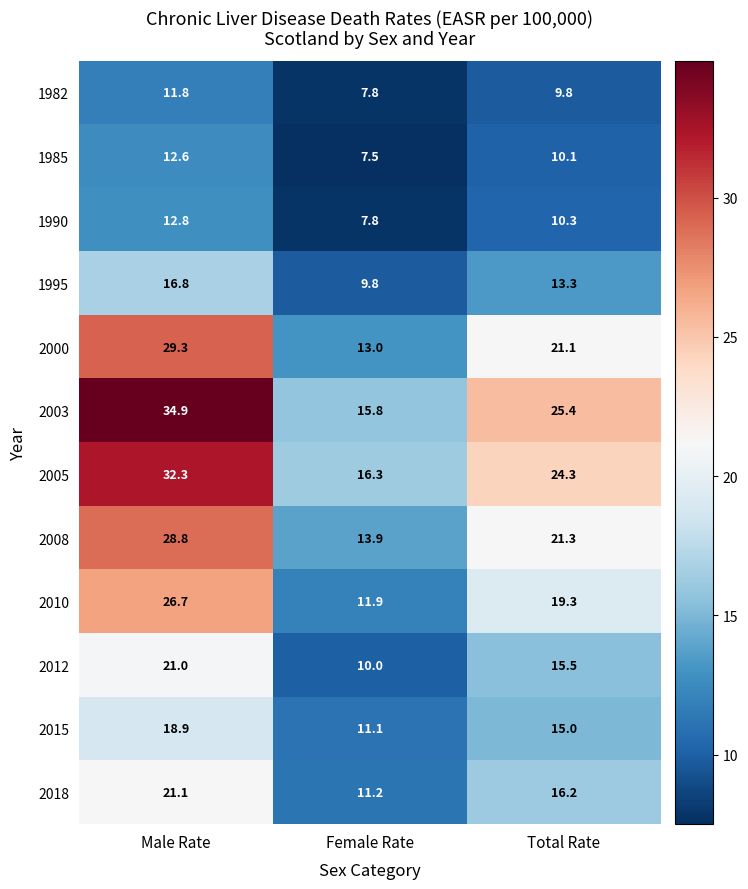

What is the total value across all series at Female Rate?

136.1